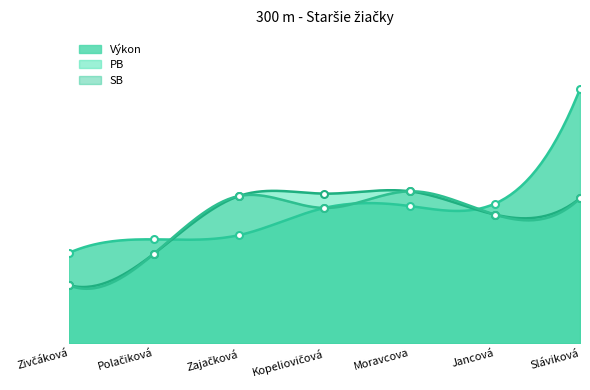

How many data points does each series have?

7